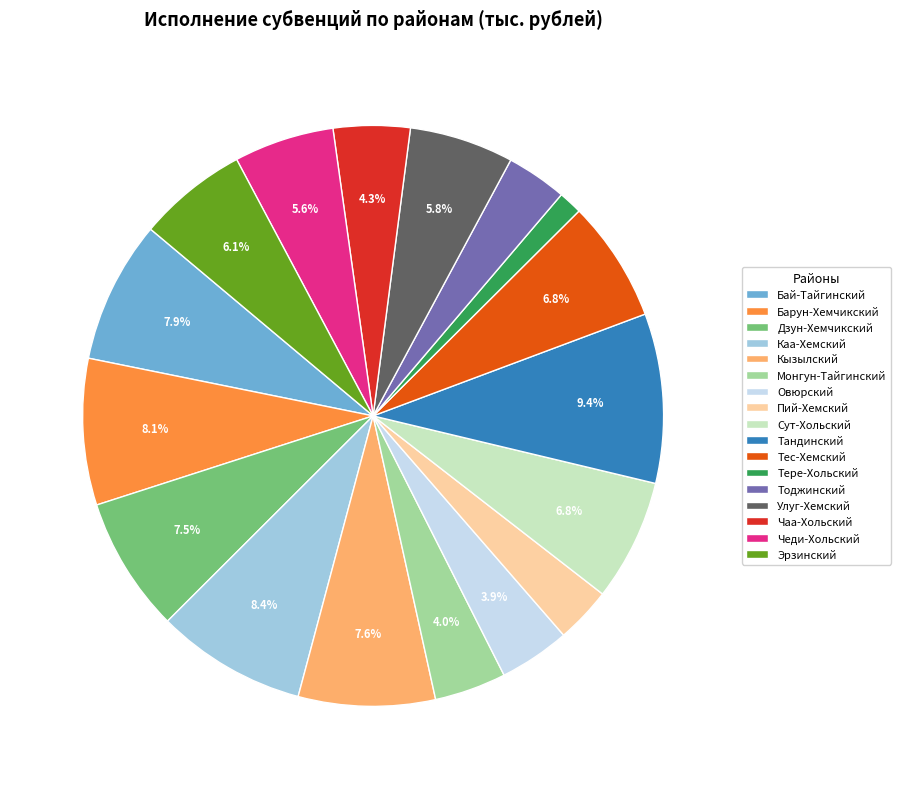

Do Овюрский and Тандинский together represent more than half of the pie?

No